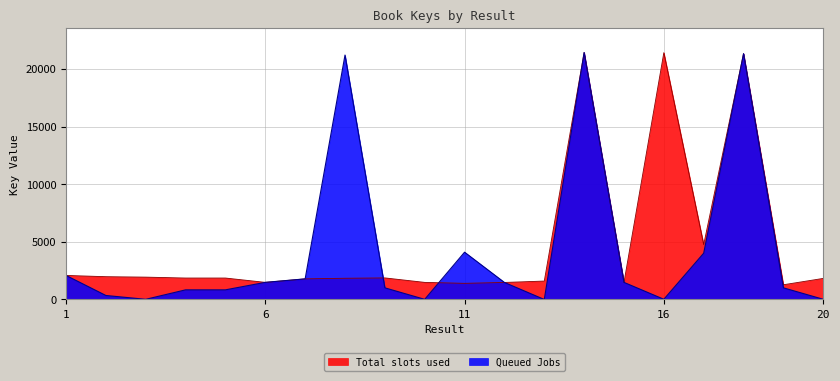

Which category has the lowest value in the Queued Jobs series?

13